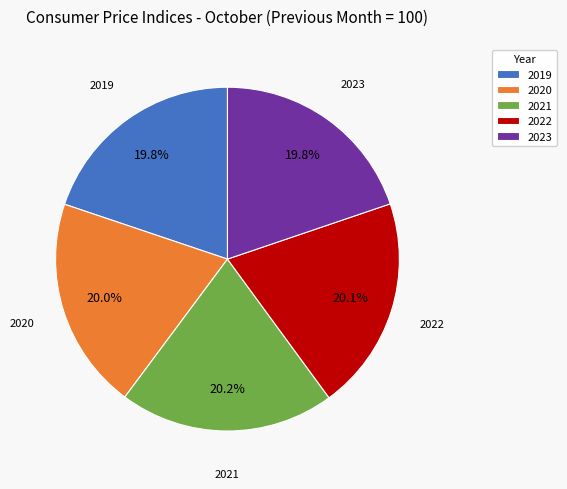

What is the ratio of the value at 2019 to the value at 2021?

1.0